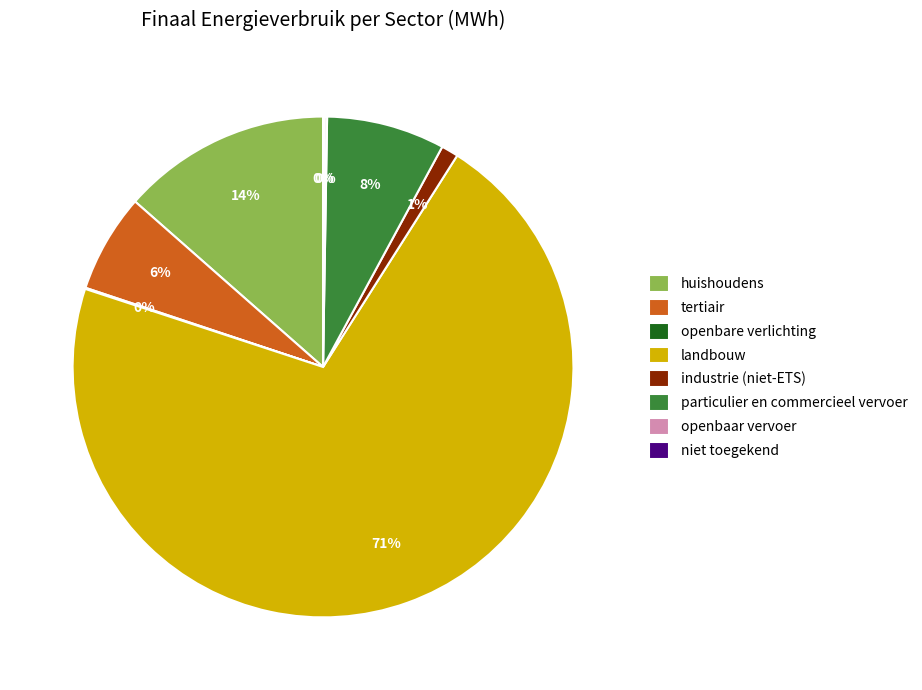

What percentage is the particulier en commercieel vervoer slice, to the nearest percent?

8%